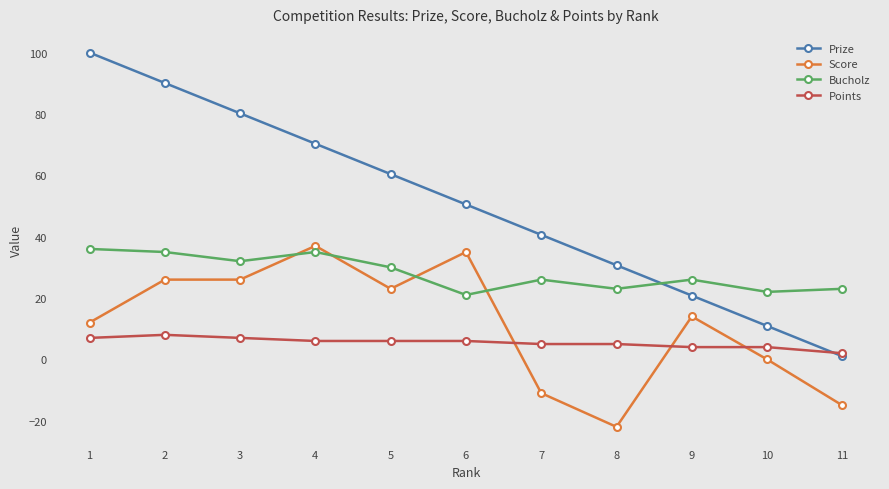

At 1, list the series in order from smallest to largest.

Points, Score, Bucholz, Prize